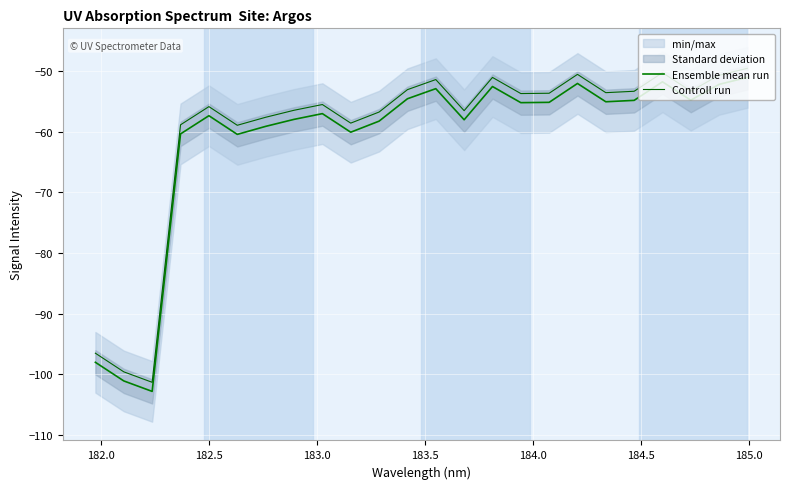

True or false: Controll run has a value of -21.3 at 13.

False